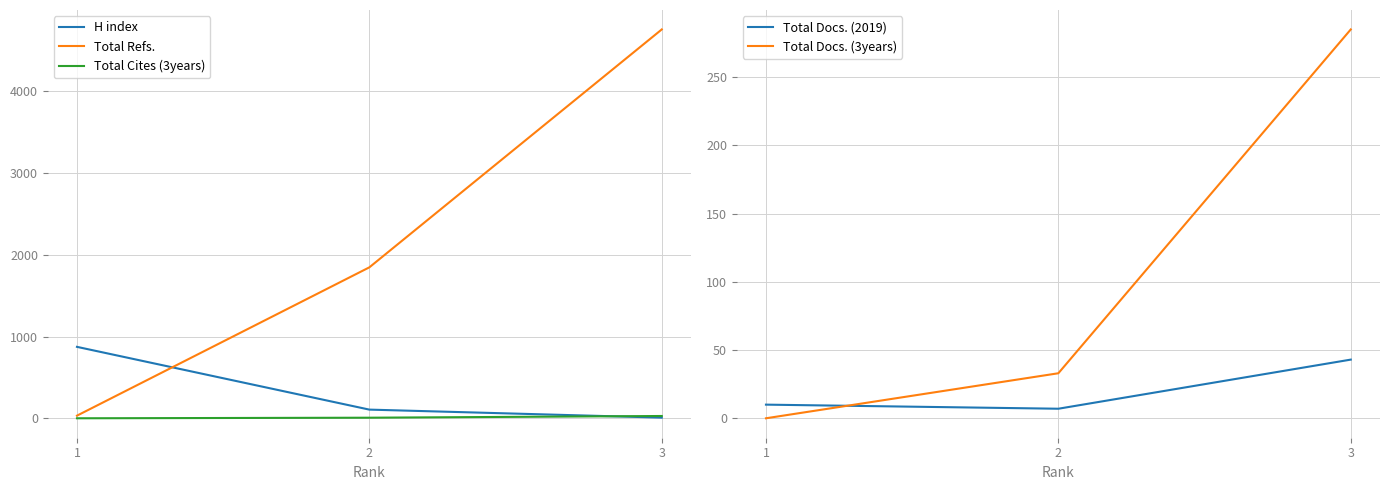

Is the value of Total Docs. (2019) at 3 greater than the value of Total Docs. (3years) at 3?

No